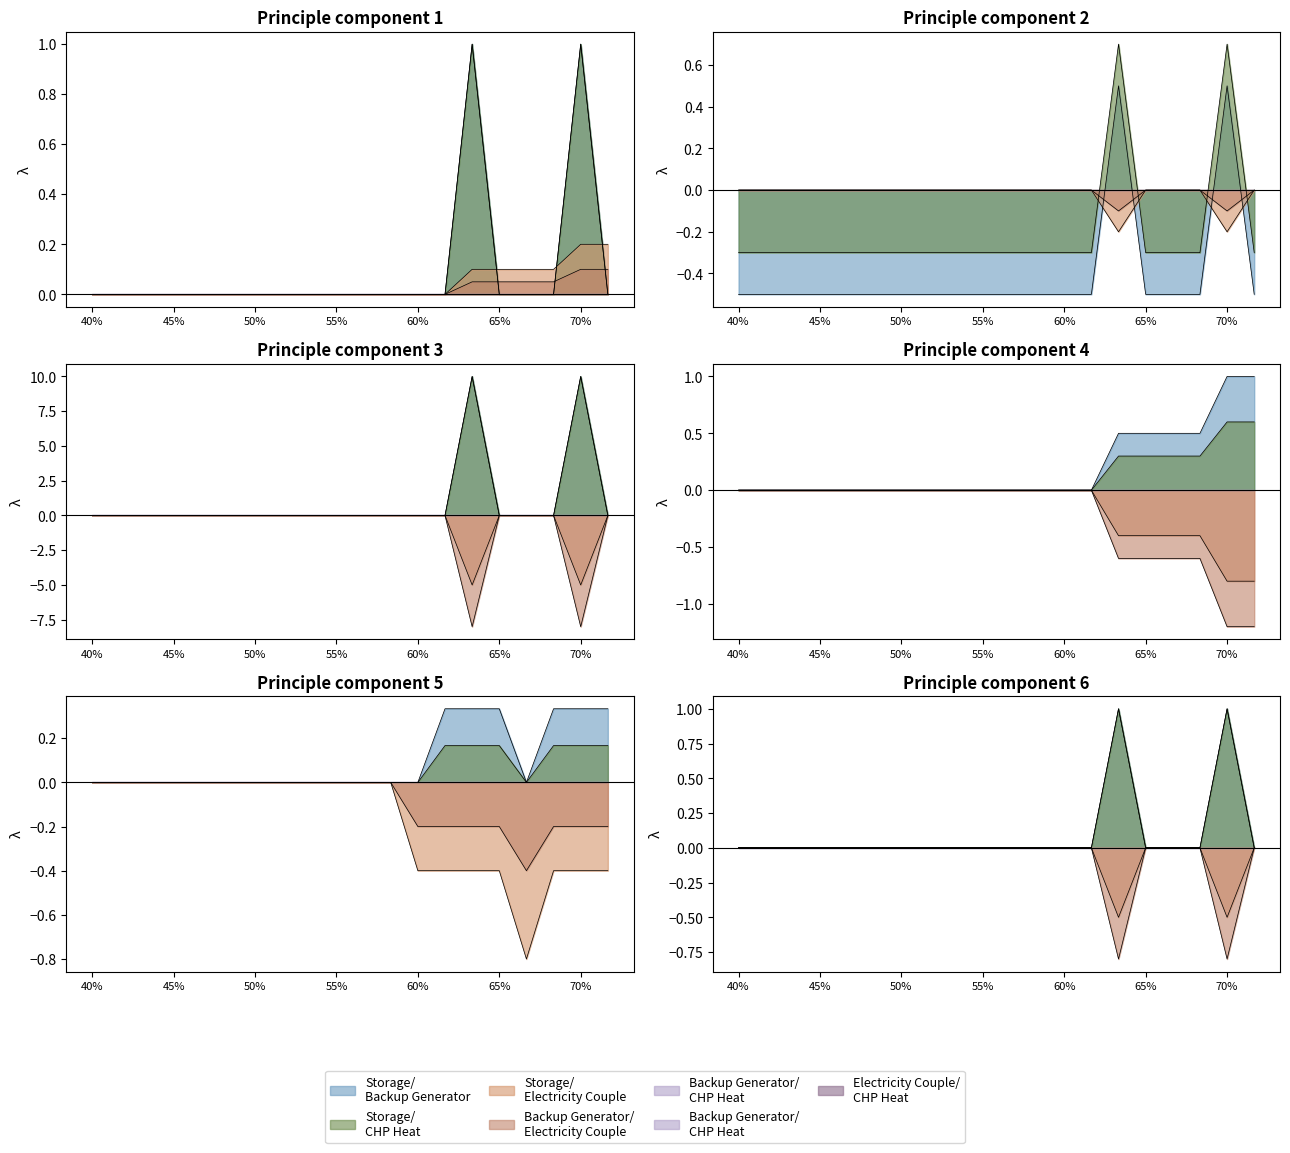

Does the chart display data point markers on the line(s)?

No